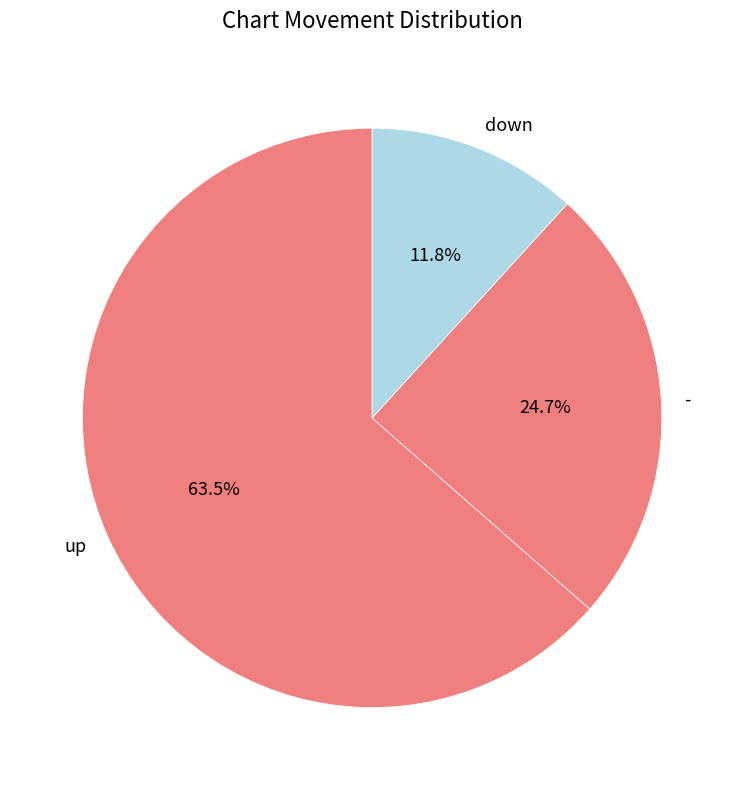

What is the ratio of the value at down to the value at -?

0.5